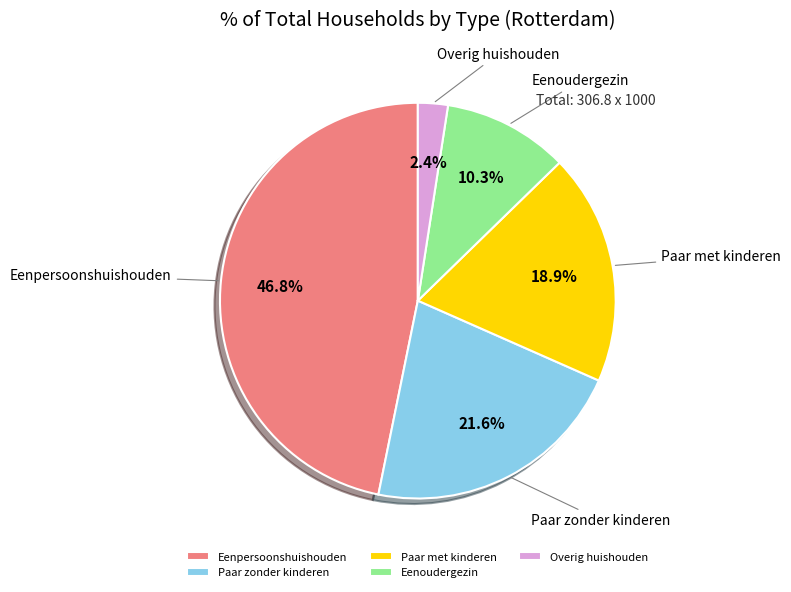

Is there a majority slice in this chart?

No